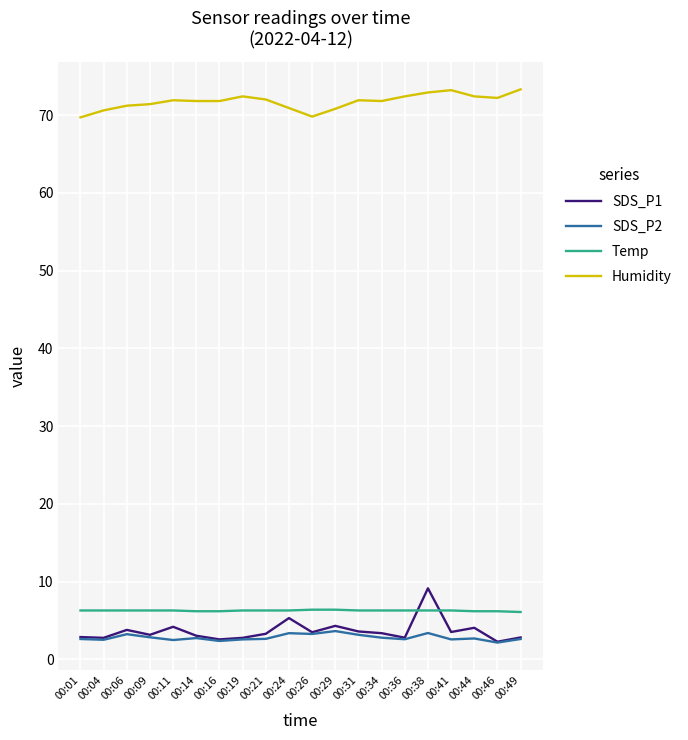

What is the total value across all series at 00:11?

84.9